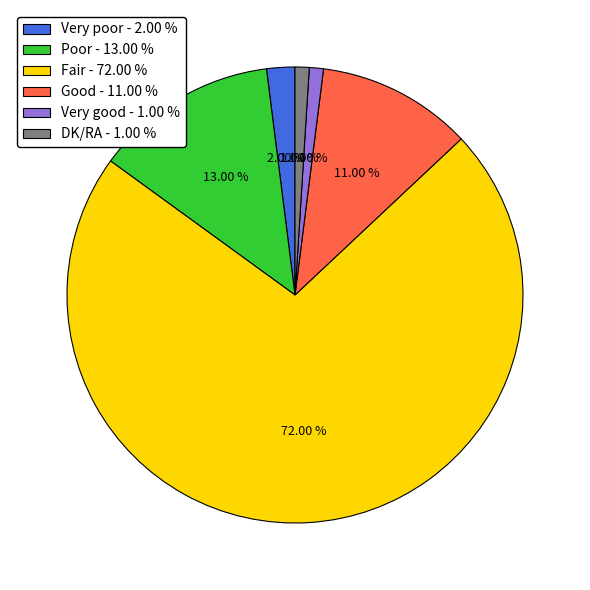

To the nearest percent, what is the combined percentage of Poor and Very good?

14%